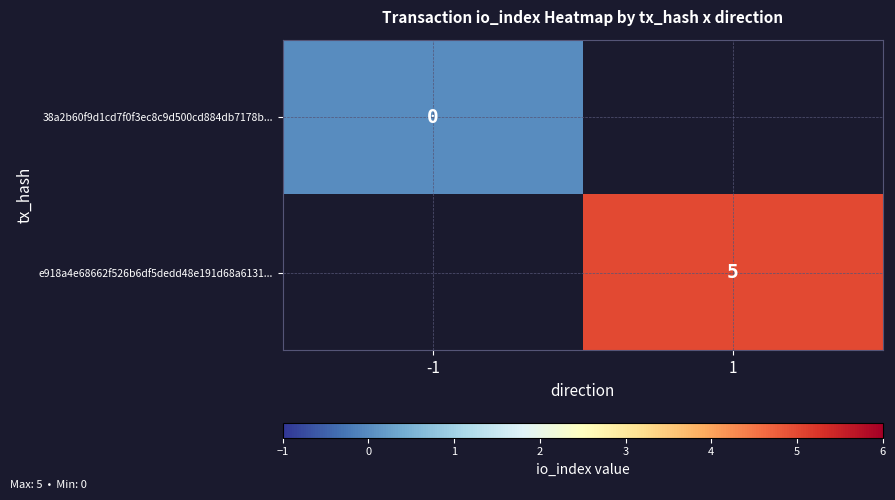

Is it true that e918a4e68662f526b6df5dedd48e191d68a6131... equals 7 at 1?

False